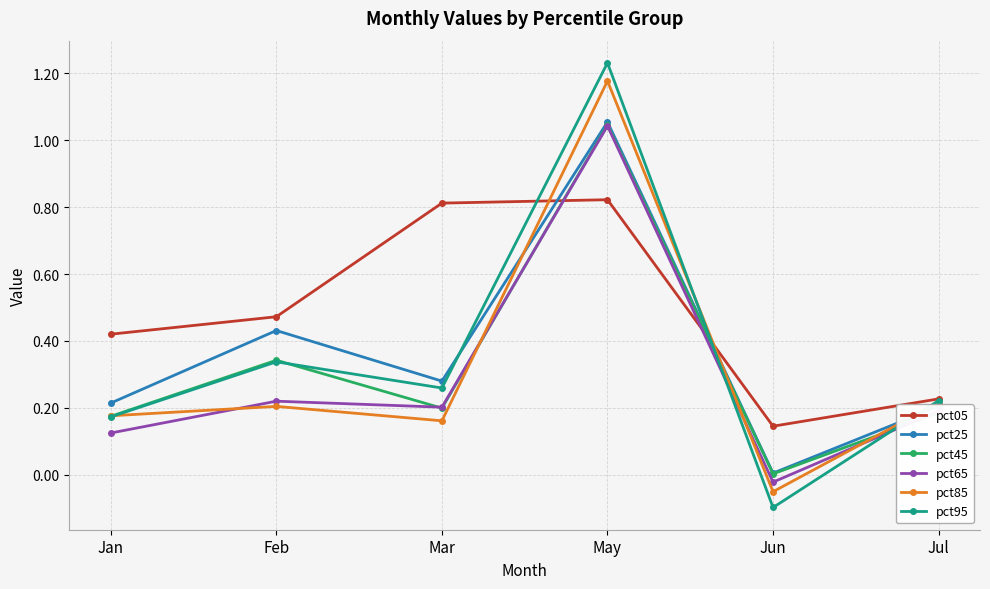

What is the sum of all pct85 values?

1.9